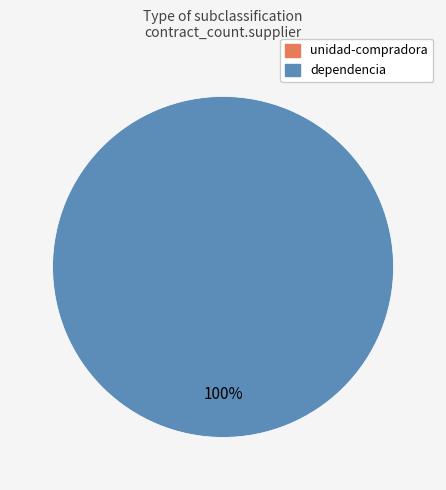

True or false: dependencia accounts for 100% of the total.

True